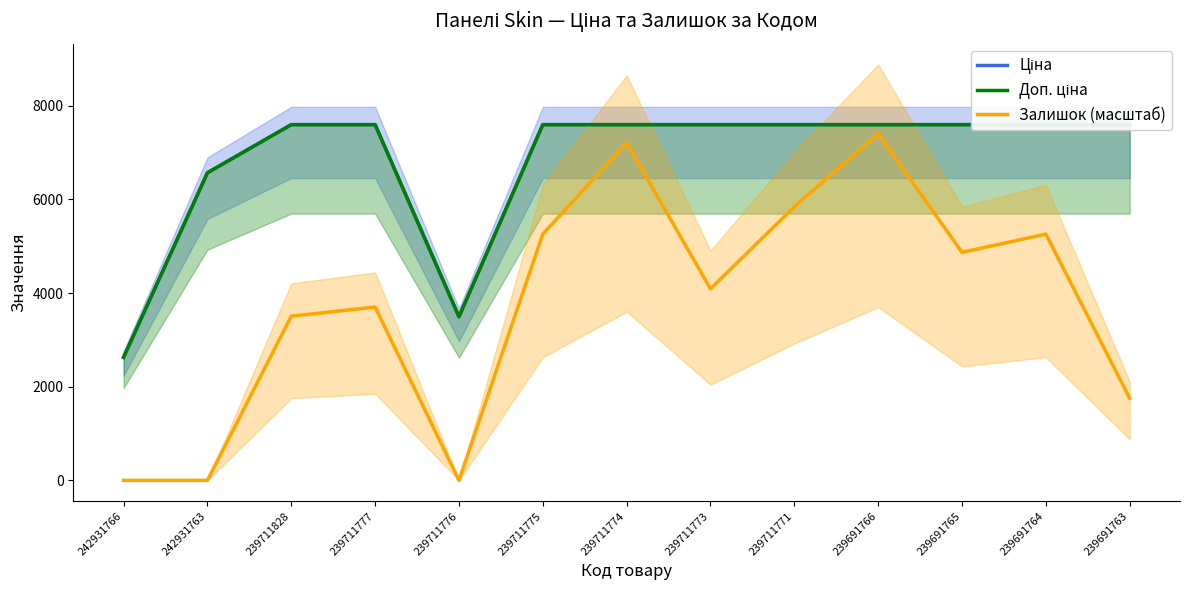

At which category does the chart reach its peak across all series?

239711828